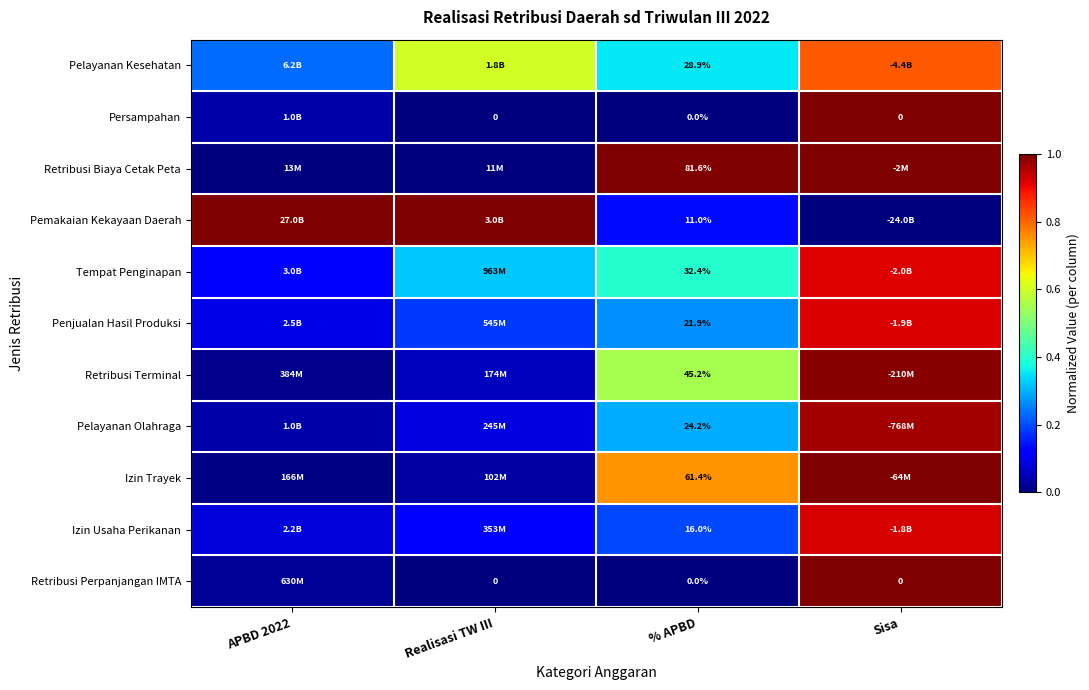

Is the value of Pelayanan Olahraga at % APBD greater than the value of Retribusi Terminal at Realisasi TW III?

Yes